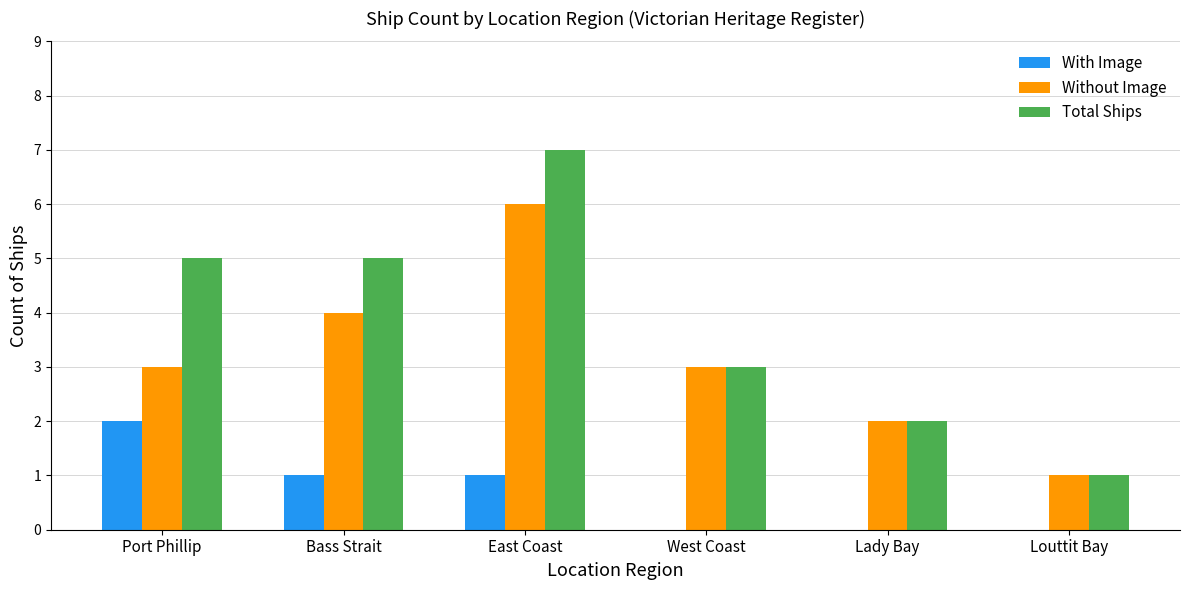

What is the sum of the Total Ships values at Lady Bay and Bass Strait?

7